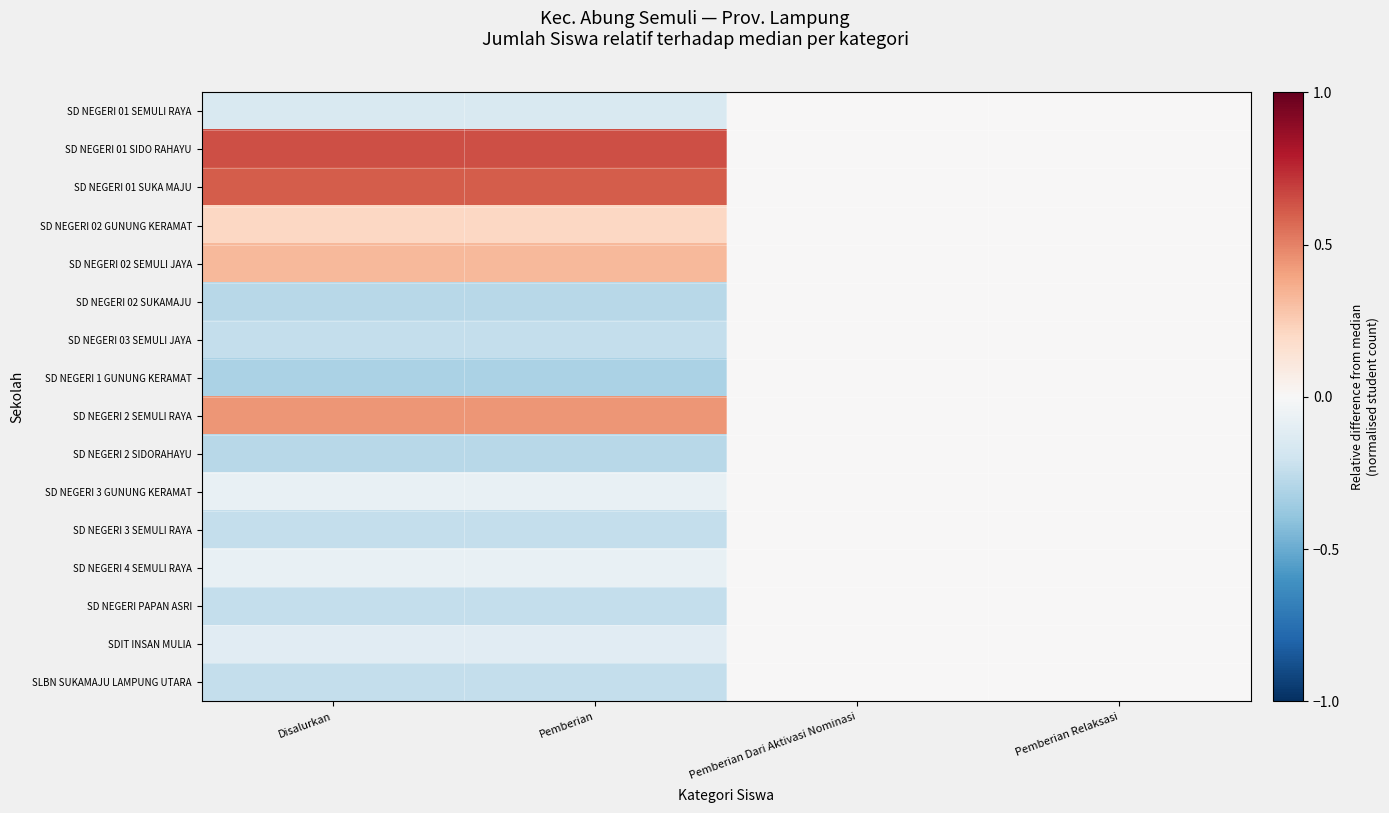

Rank the series at Pemberian Relaksasi from highest to lowest value.

SD NEGERI 01 SEMULI RAYA, SD NEGERI 01 SIDO RAHAYU, SD NEGERI 01 SUKA MAJU, SD NEGERI 02 GUNUNG KERAMAT, SD NEGERI 02 SEMULI JAYA, SD NEGERI 02 SUKAMAJU, SD NEGERI 03 SEMULI JAYA, SD NEGERI 1 GUNUNG KERAMAT, SD NEGERI 2 SEMULI RAYA, SD NEGERI 2 SIDORAHAYU, SD NEGERI 3 GUNUNG KERAMAT, SD NEGERI 3 SEMULI RAYA, SD NEGERI 4 SEMULI RAYA, SD NEGERI PAPAN ASRI, SDIT INSAN MULIA, SLBN SUKAMAJU LAMPUNG UTARA